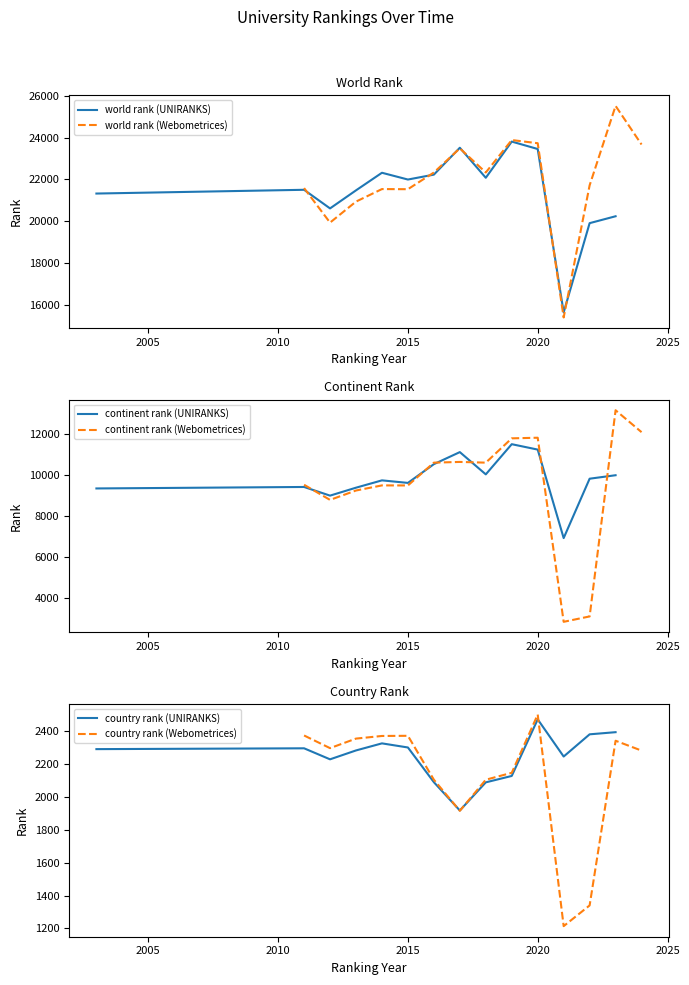

Does the chart display data point markers on the line(s)?

No